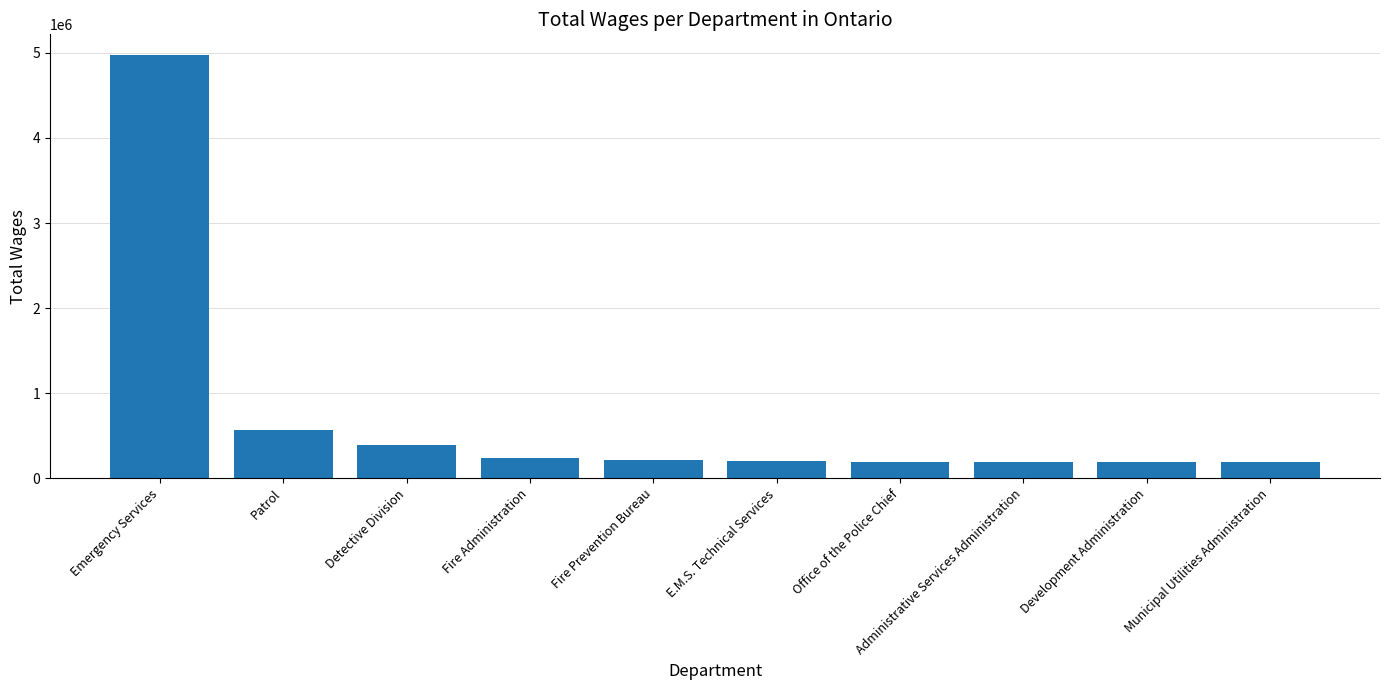

What is the label of the 4th bar from the right?

Office of the Police Chief